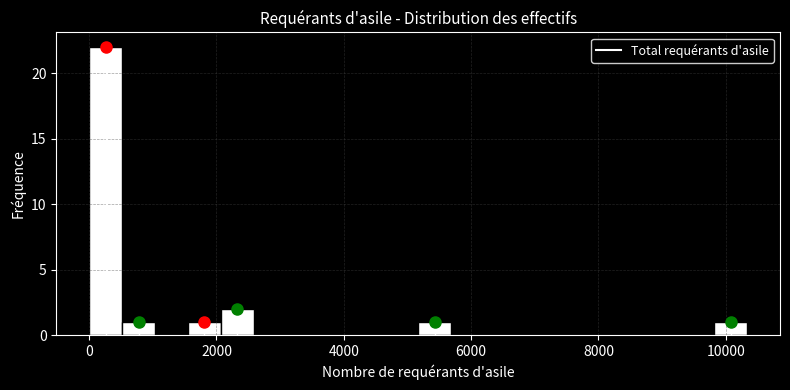

Around what value on the x-axis is the tallest bar? Give the approximate position of its centre, as read against the axis.

200